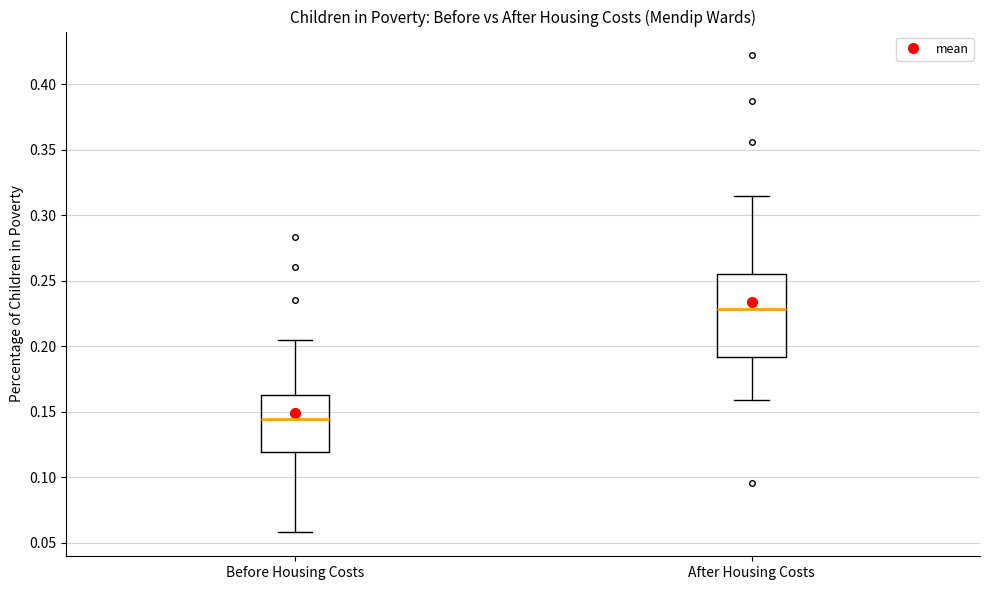

Which box is the tallest, from its lower edge to its upper edge?

After Housing Costs